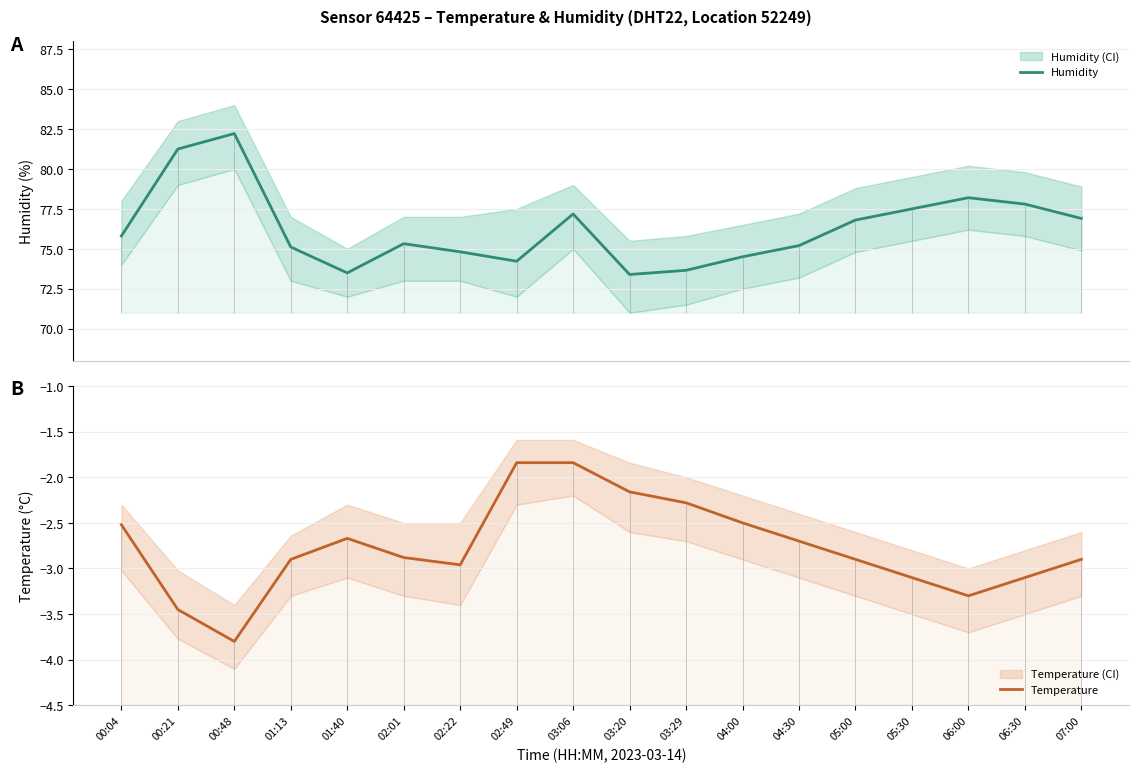

What is the label of the 1st point from the right?

07:00